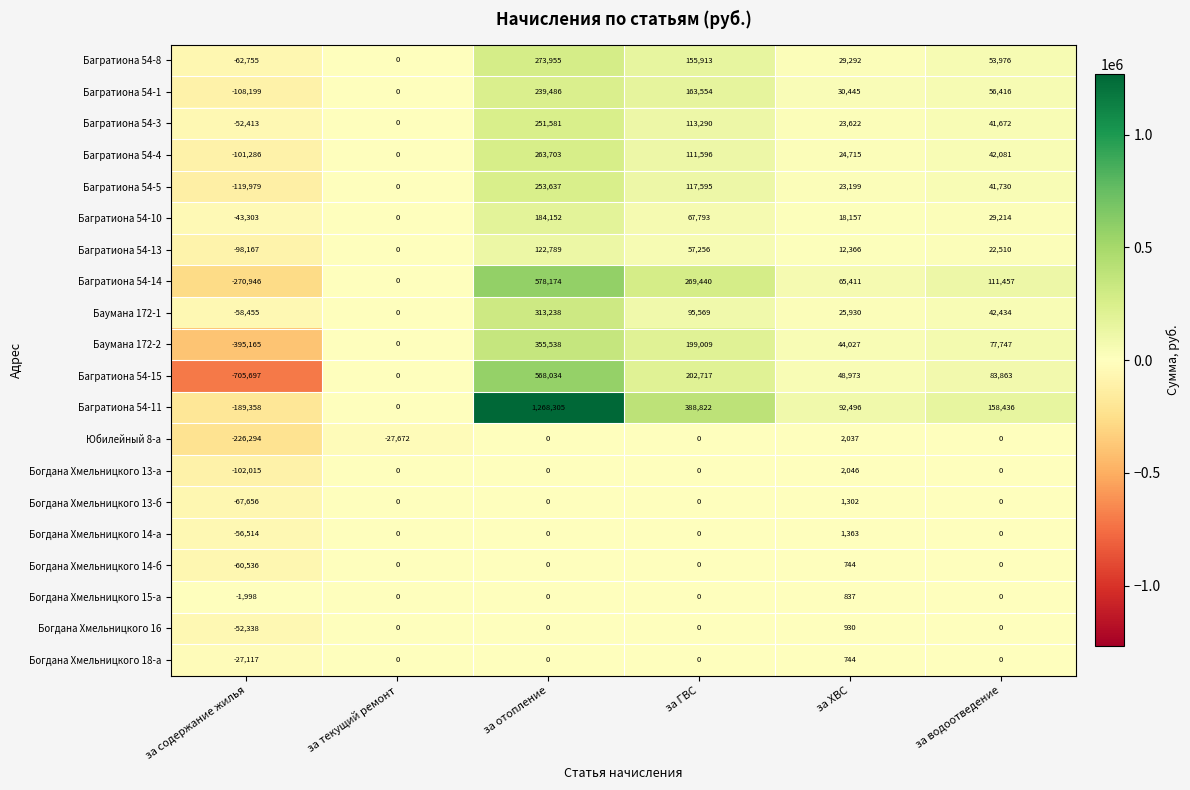

What is the difference between the highest and lowest values at за отопление?

1268305